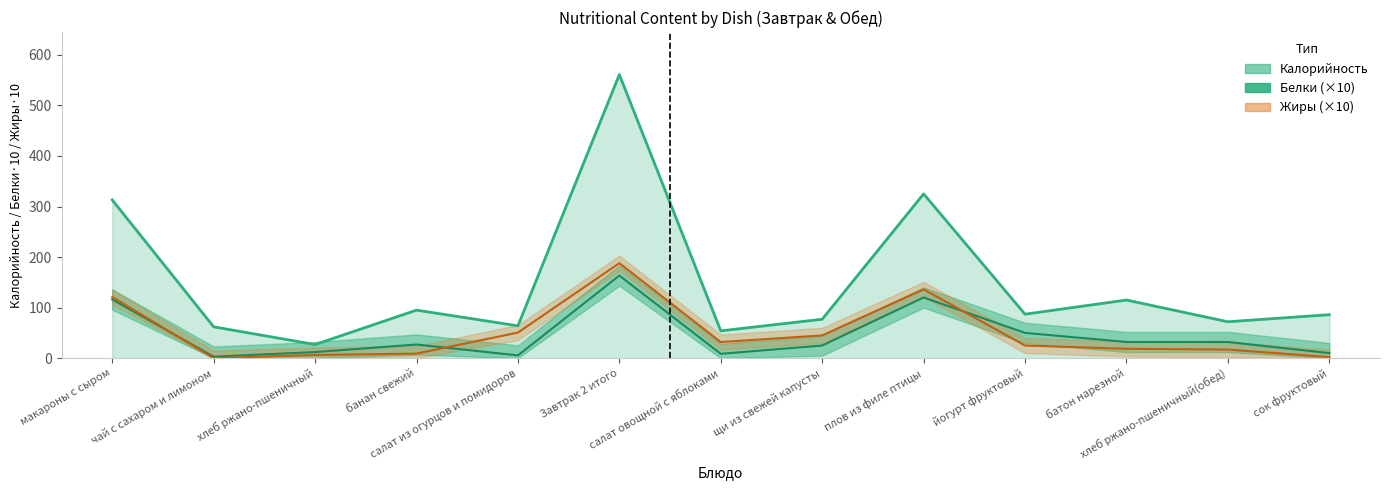

True or false: Белки has more than 2 interior local peaks.

True